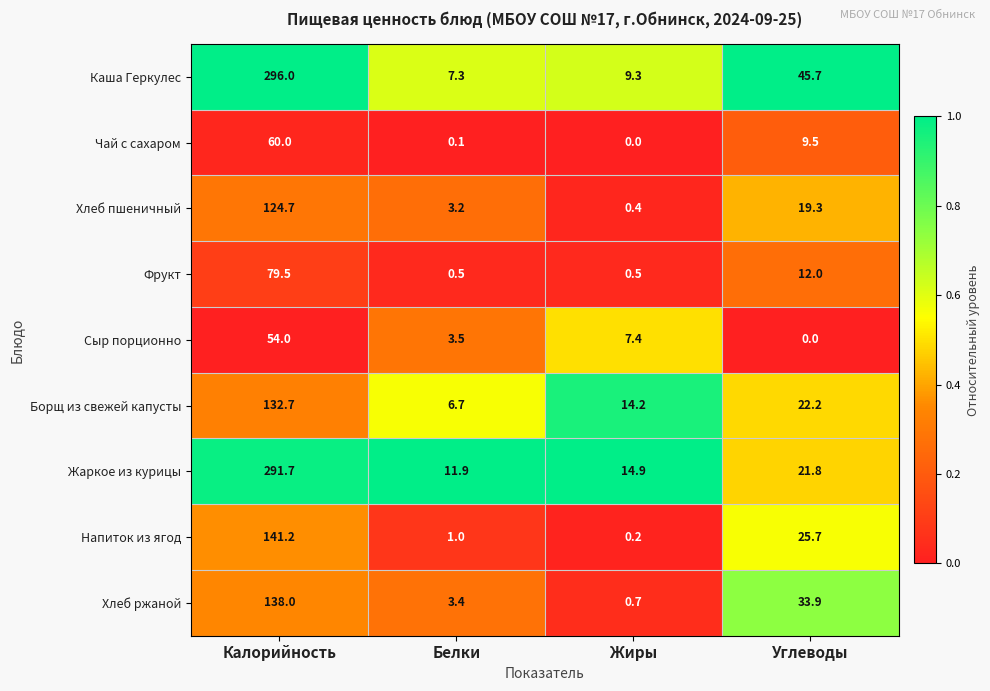

Rank the series at Калорийность from highest to lowest value.

Каша Геркулес, Жаркое из курицы, Напиток из ягод, Хлеб ржаной, Борщ из свежей капусты, Хлеб пшеничный, Фрукт, Чай с сахаром, Сыр порционно